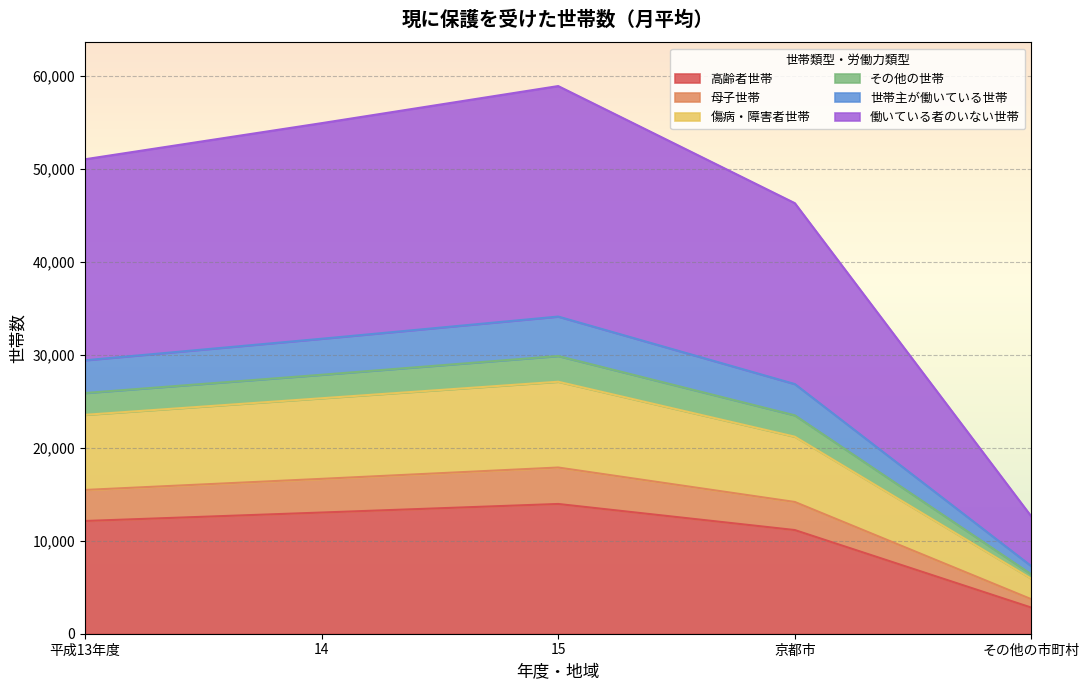

True or false: 働いている者のいない世帯 and 傷病・障害者世帯 cross at least once.

False